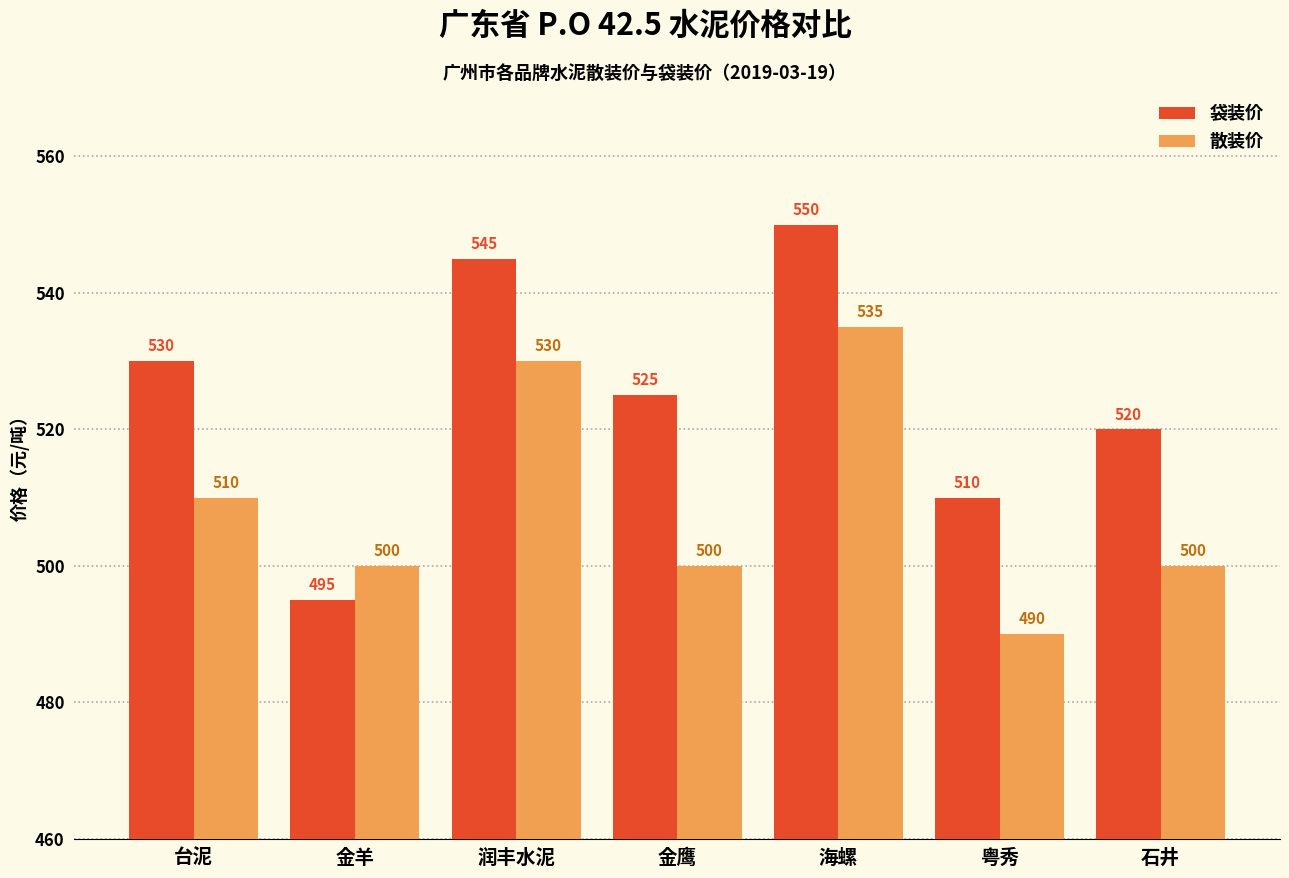

The value of 袋装价 at 金鹰 is 525. True or false?

True